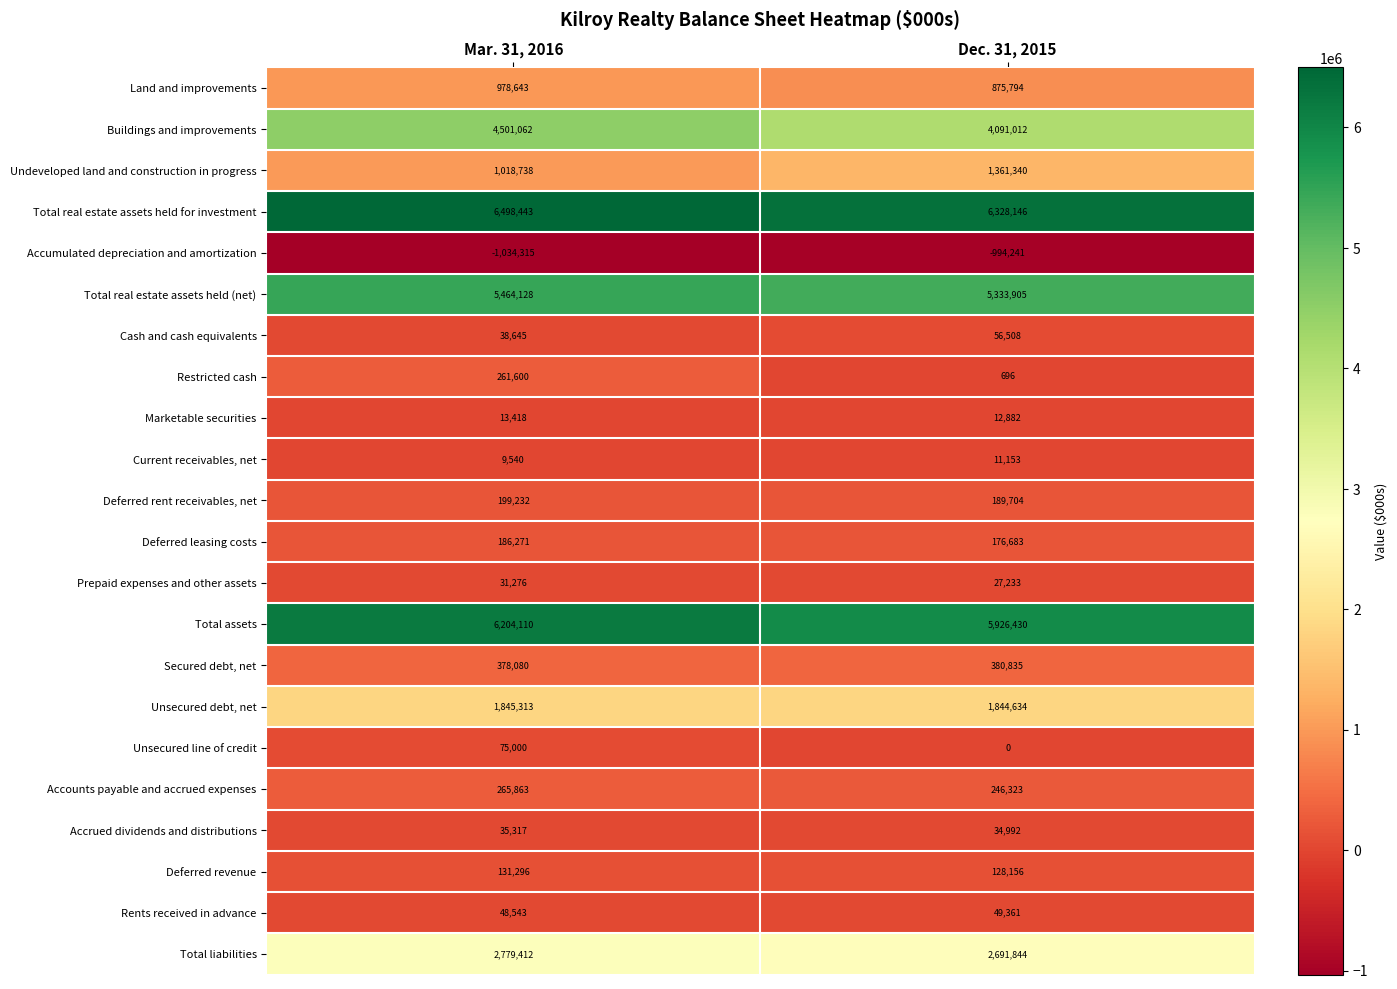

List the labels in order of Total liabilities value, largest first.

Mar. 31, 2016, Dec. 31, 2015